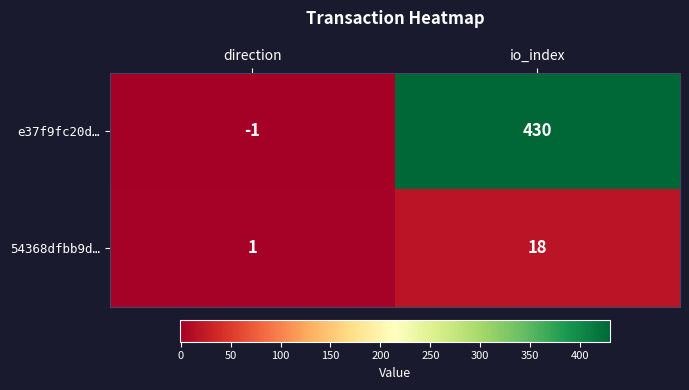

Which label corresponds to the largest value in the chart?

io_index